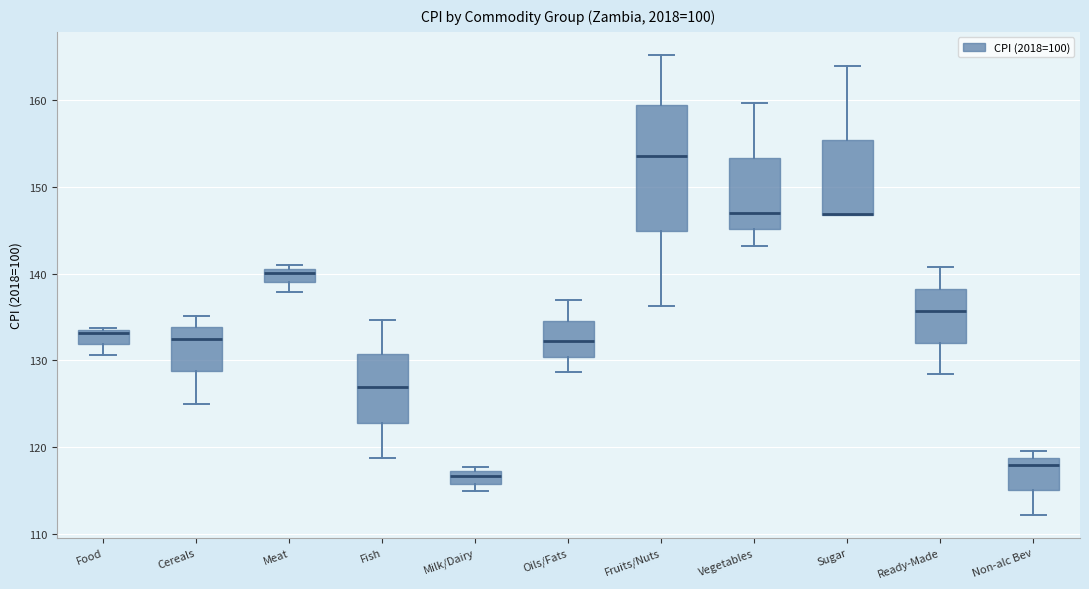

Which box is the tallest, from its lower edge to its upper edge?

Fruits/Nuts